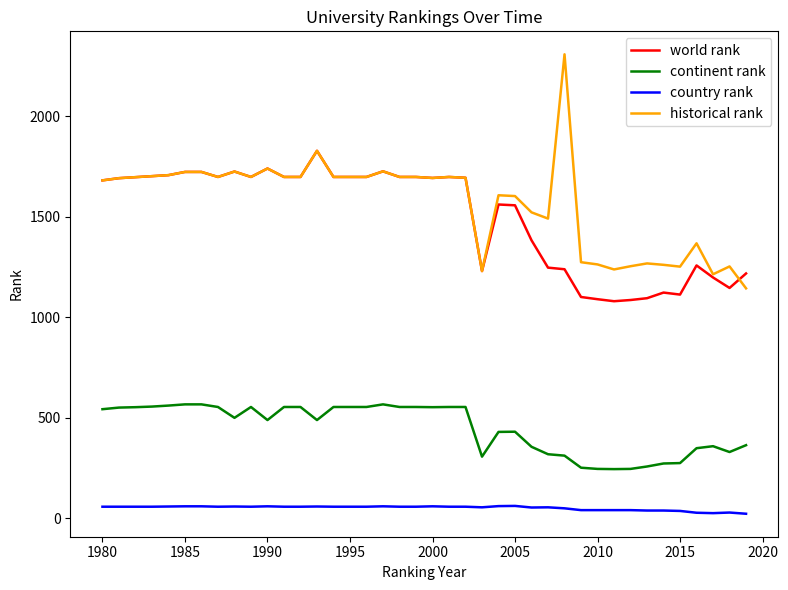

Does the chart have visible grid lines?

No